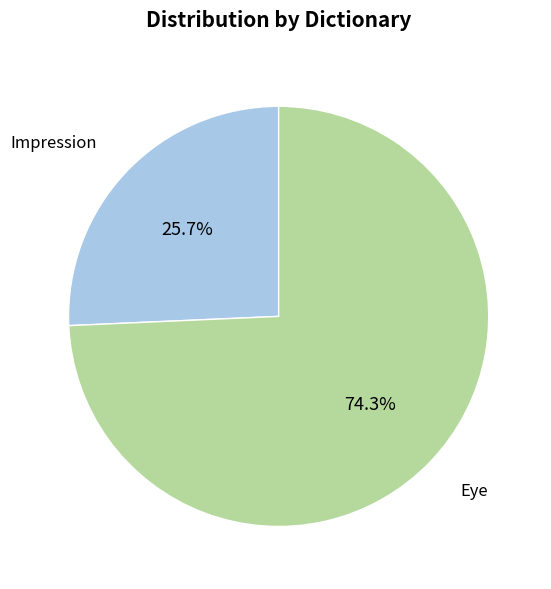

Does any single category account for the majority?

Yes